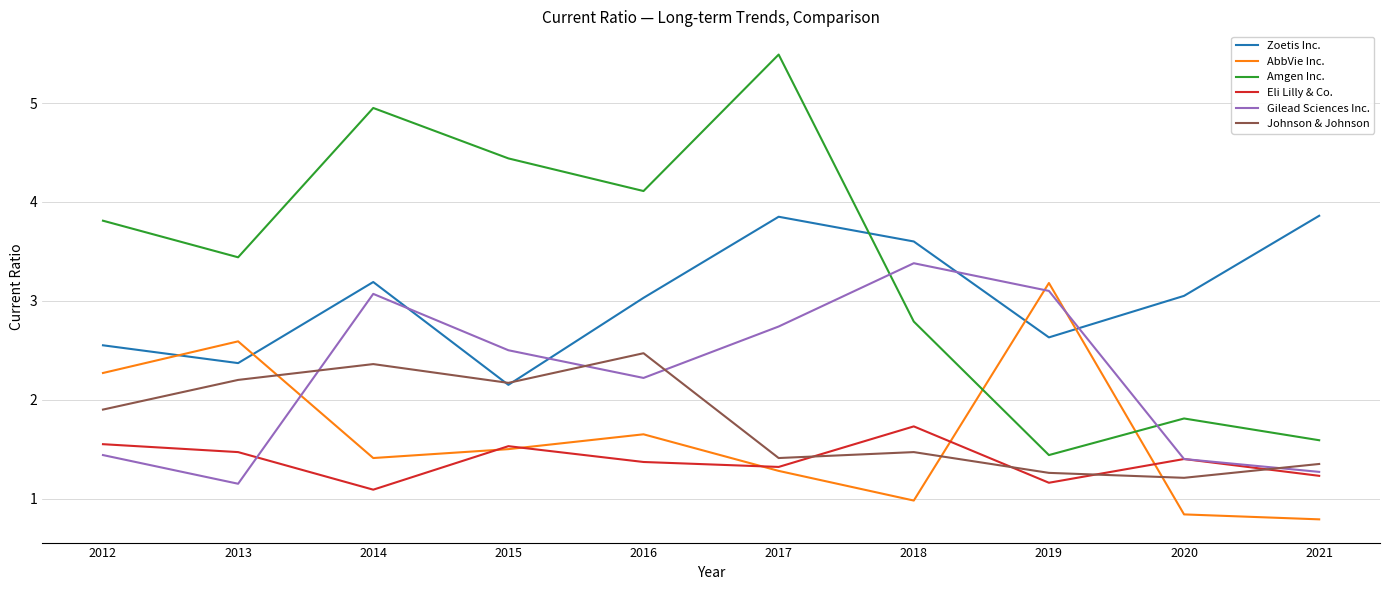

Is the value of Gilead Sciences Inc. at 2012 greater than the value of Zoetis Inc. at 2019?

No